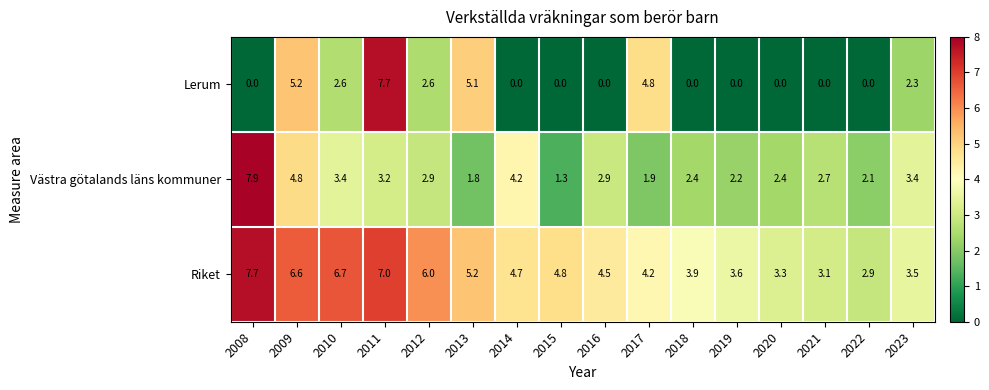

List the series in order of their overall mean, lowest first.

Lerum, Västra götalands läns kommuner, Riket